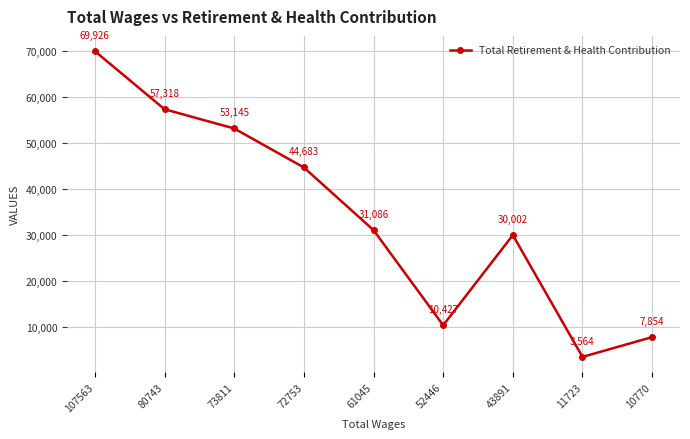

What is the difference between the maximum and minimum values?

66362